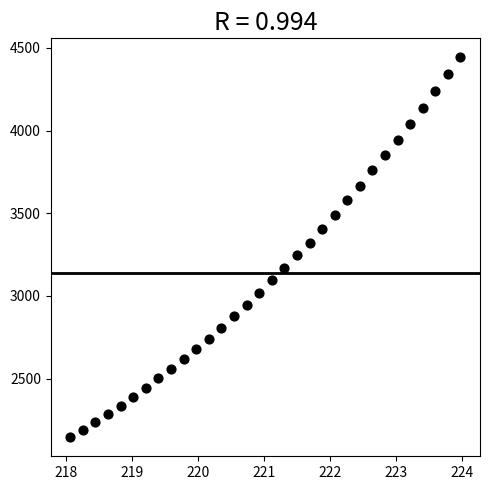

What is the range of Y values (max minus min)?

2298.2